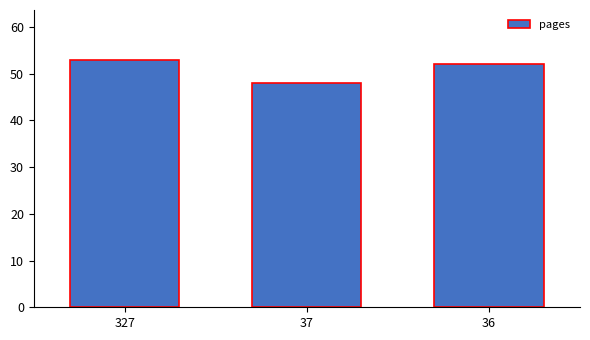

List the labels in order of value, largest first.

327, 36, 37